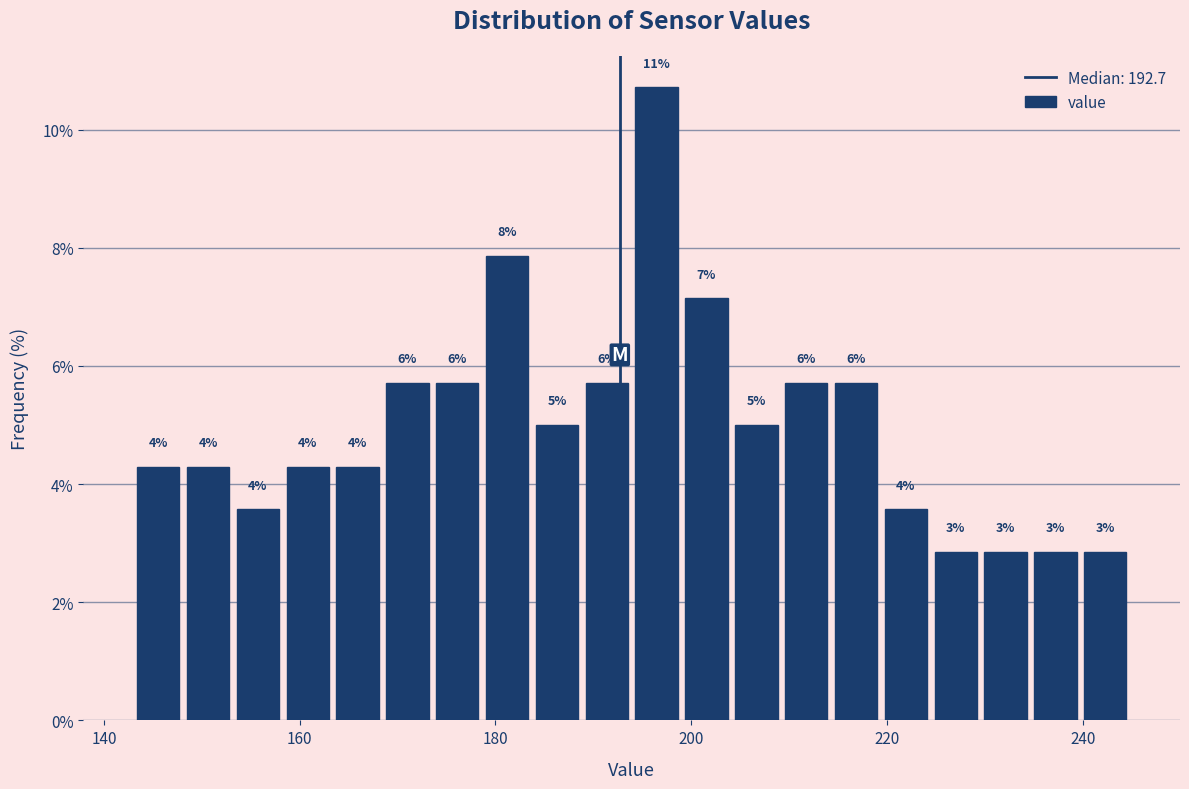

Read against the x-axis, roughly where is the centre of the tallest bar?

196